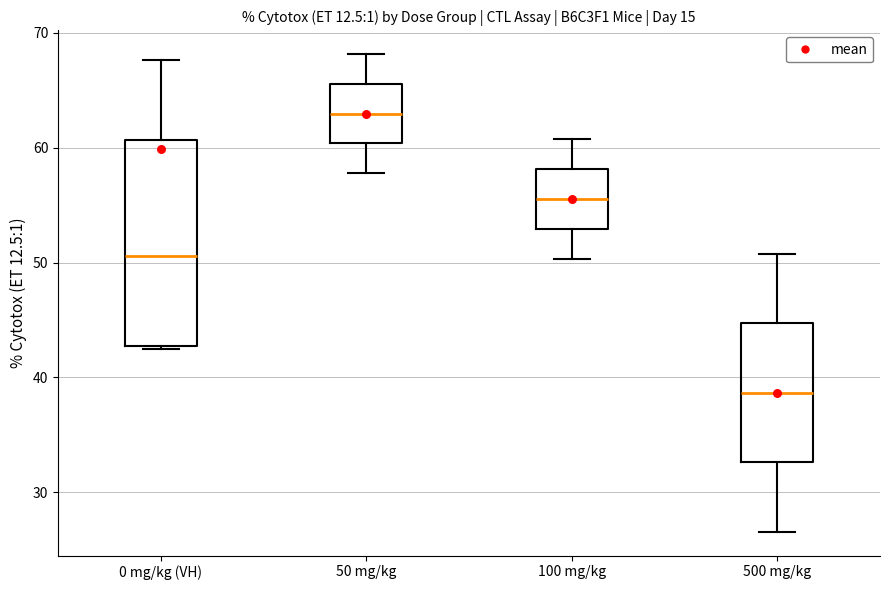

Which box's median line is the lowest?

500 mg/kg